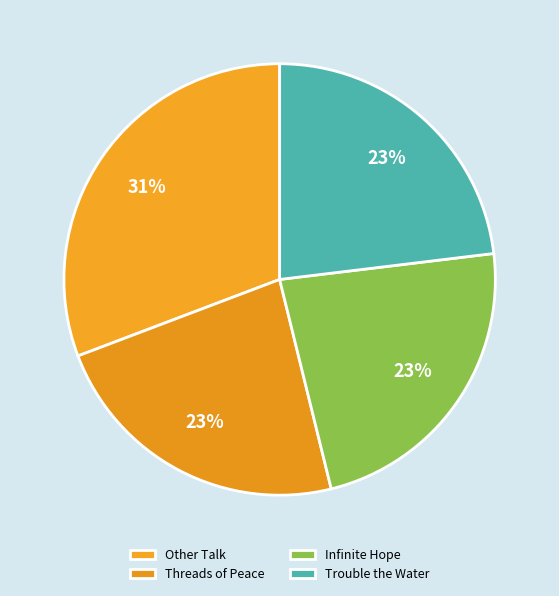

Which slice is the largest?

Other Talk